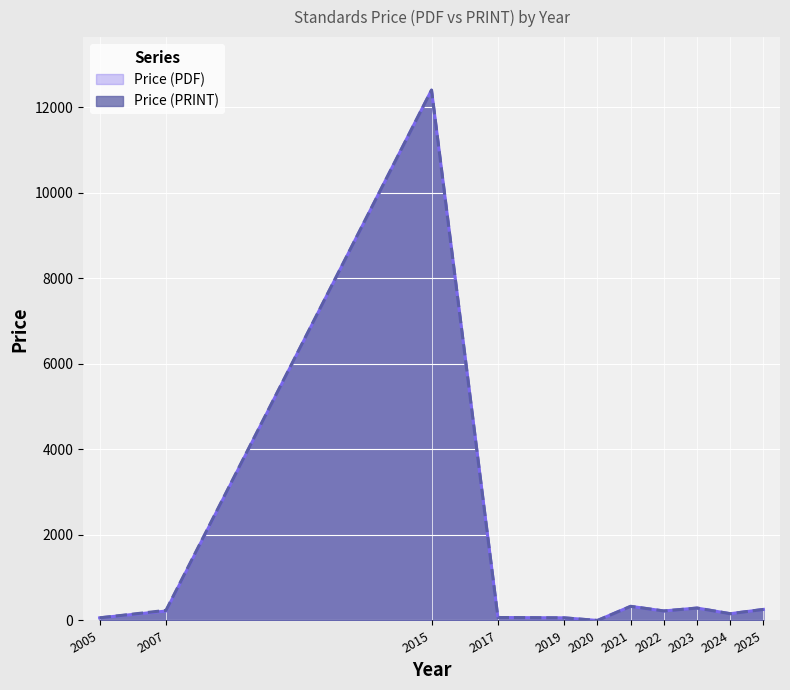

Between 2021 and 2025, which is larger?

2021